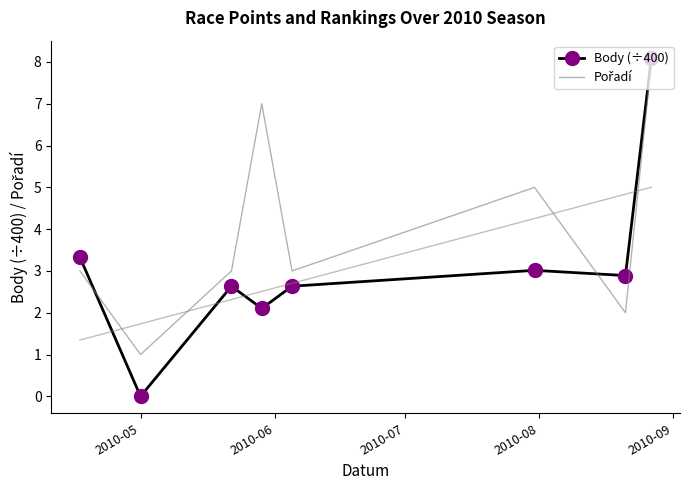

What is the value of the Body (÷400) point at the 5th from the left?

2.6